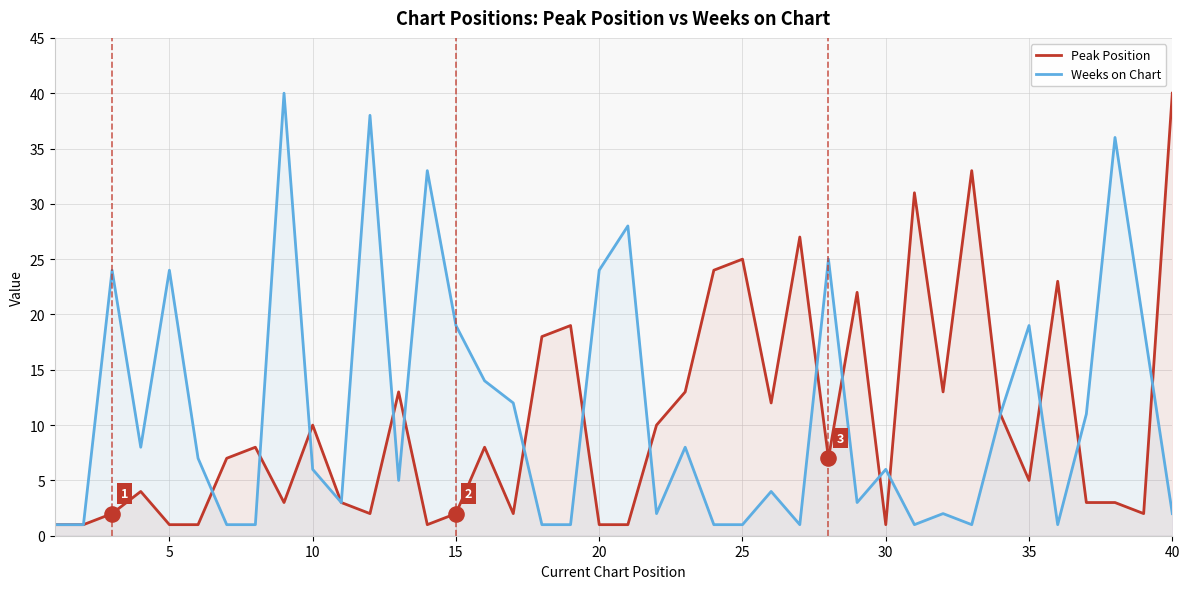

What are all the series names shown in the legend?

Peak Position, Weeks on Chart